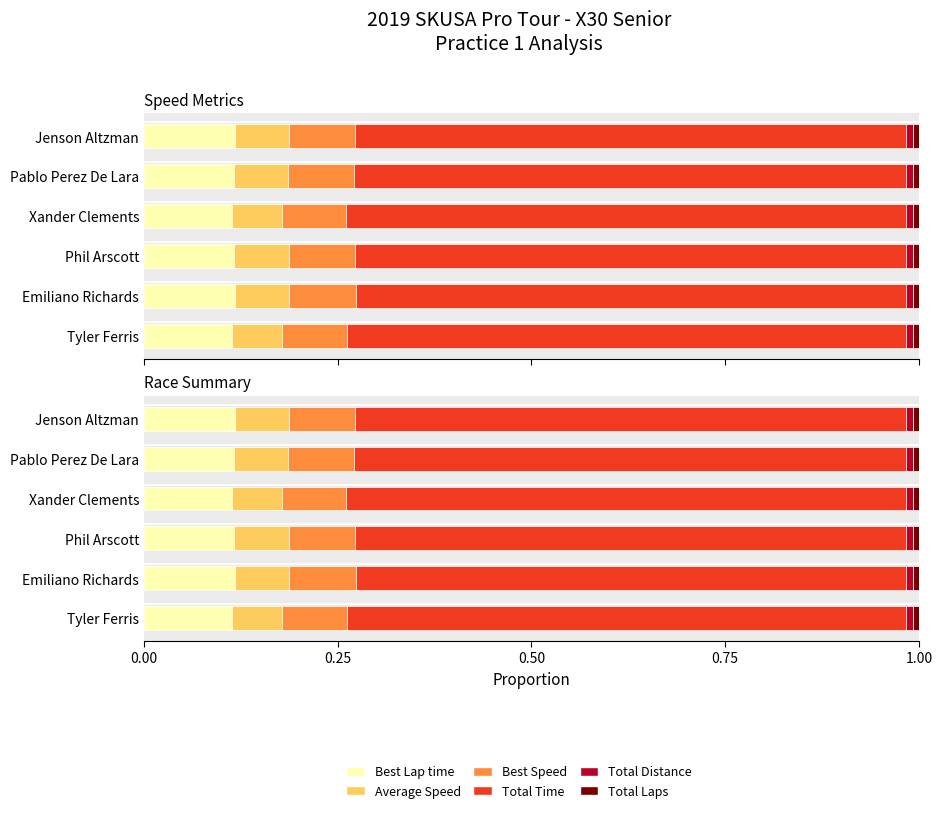

What is the total value across all series at Tyler Ferris?

1.0